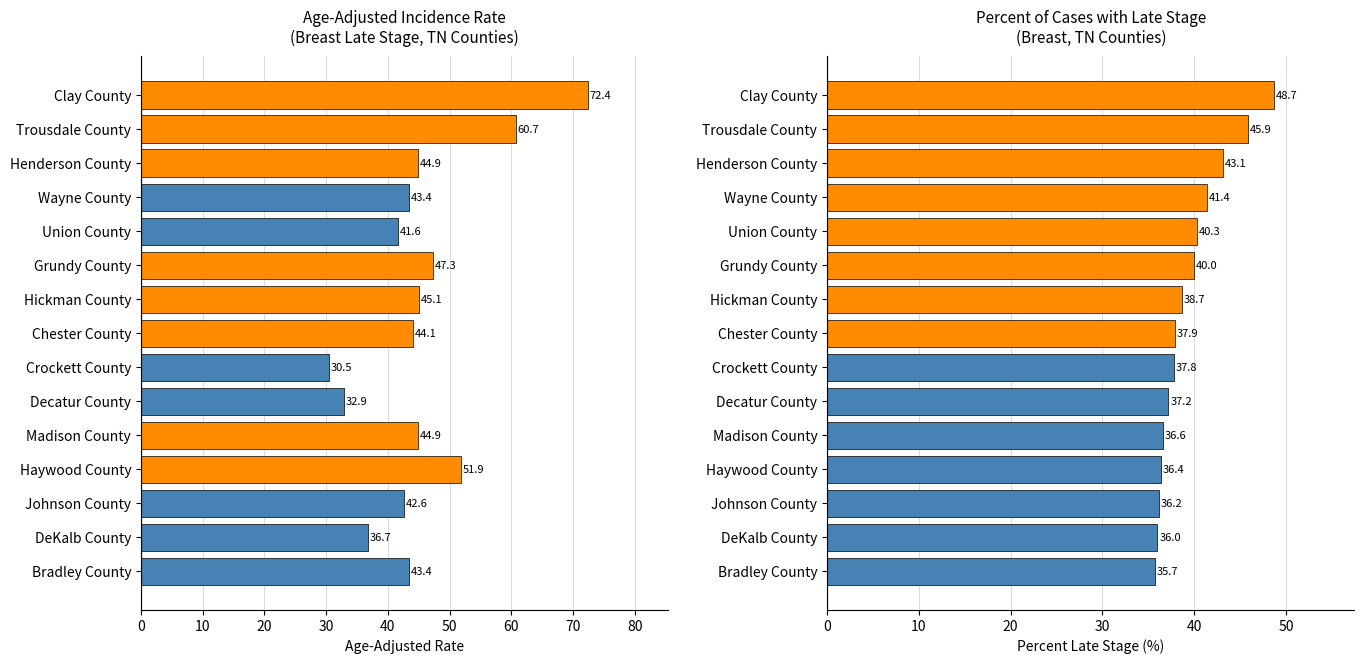

How many bars are there in total?

30